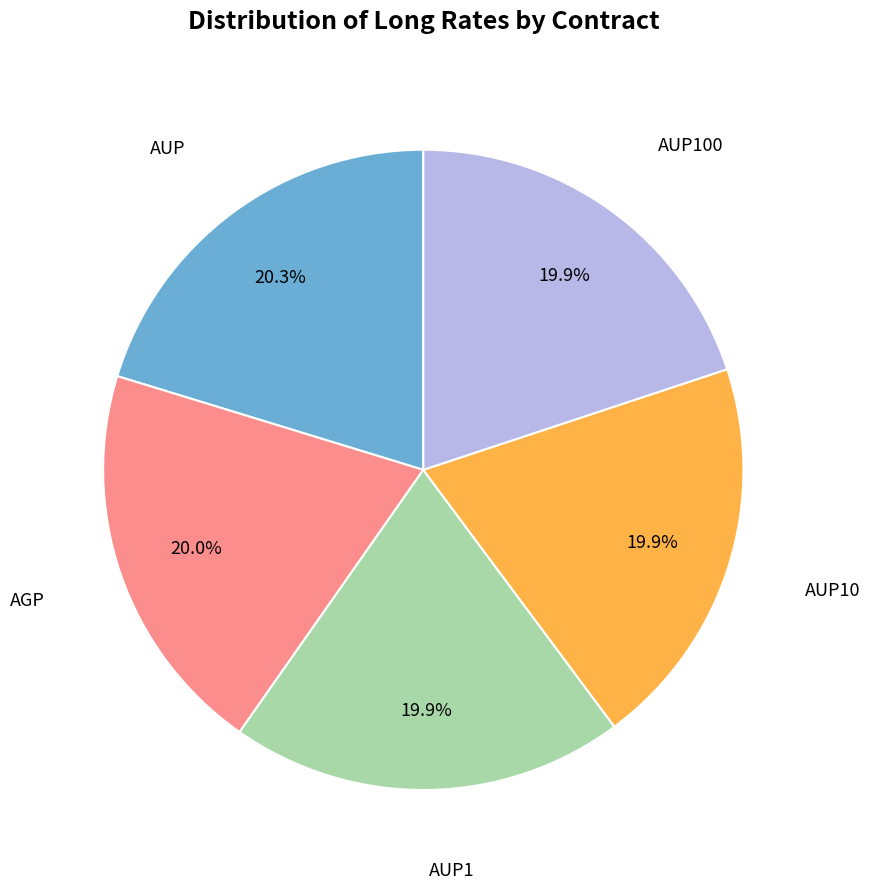

Is there any slice that represents more than half of the pie?

No